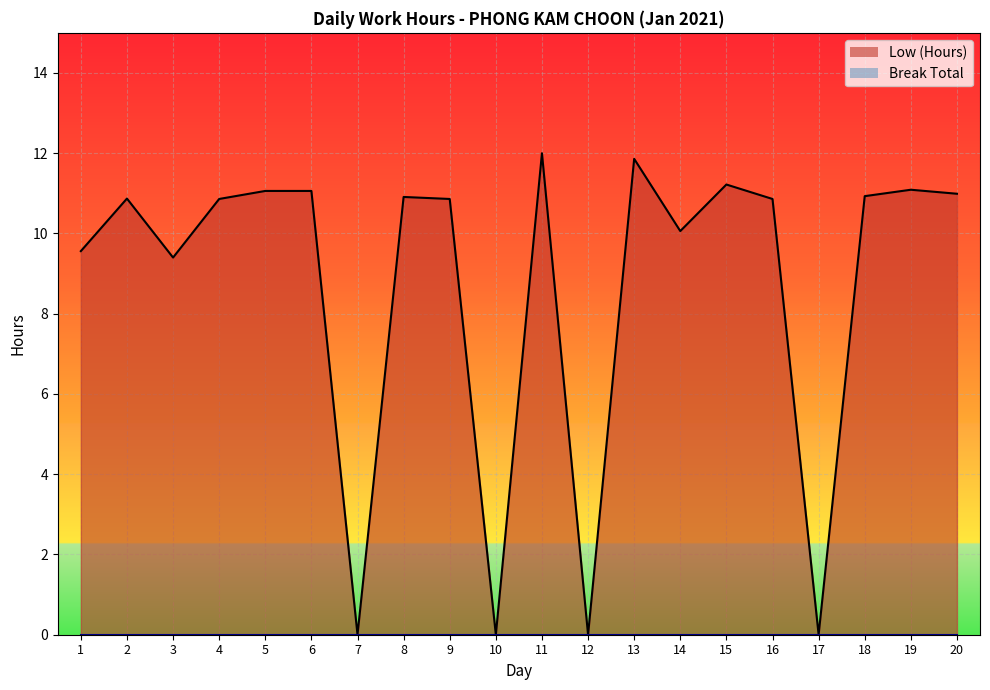

At which category does the data reach its first local peak?

2